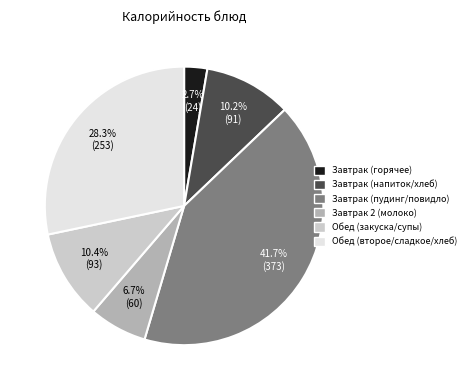

Combined, do Обед (закуска/супы) and Завтрак (пудинг/повидло) account for over 50%?

Yes